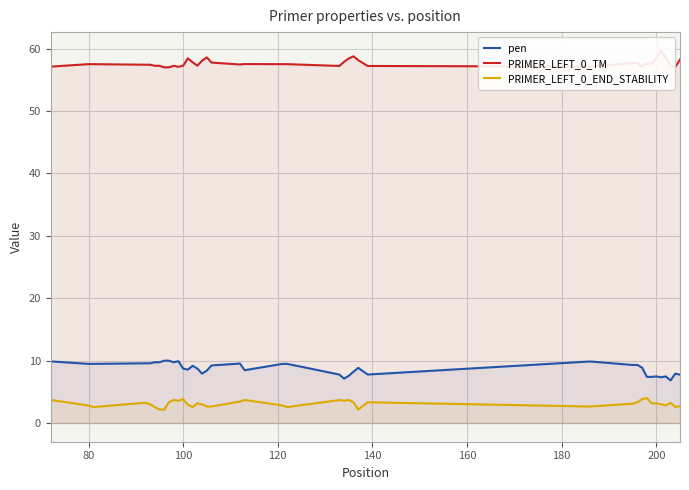

What is the maximum value for PRIMER_LEFT_0_END_STABILITY?

4.0